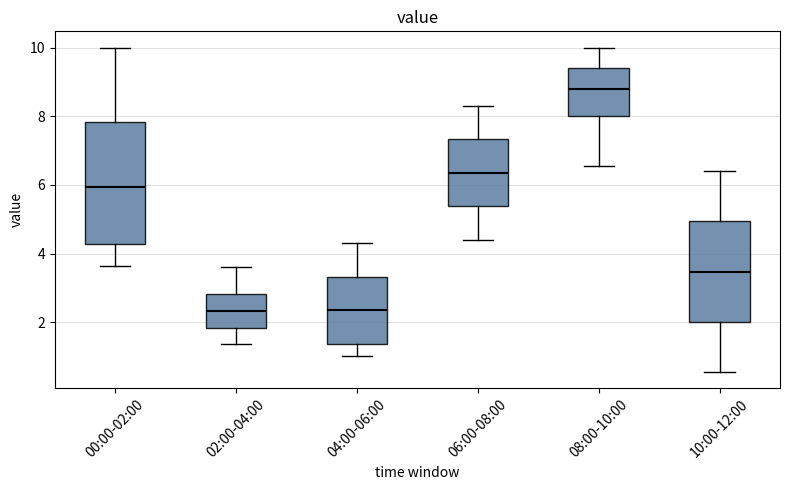

Where does the upper whisker of the box for 10:00-12:00 end on the y-axis? The values are not printed on the chart, so give them approximately, as read against the axis.

6.4